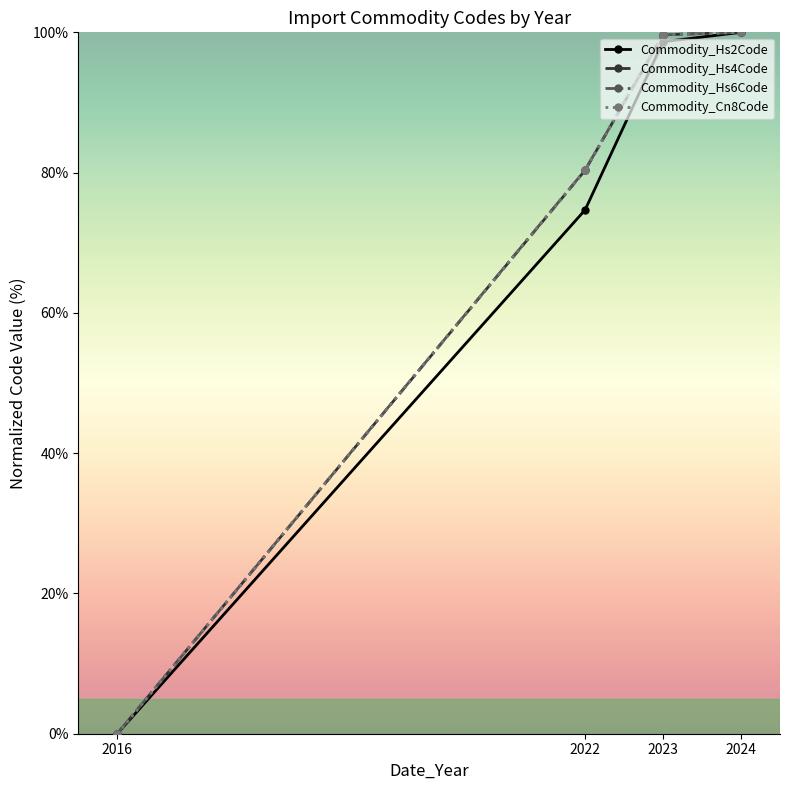

Where is Commodity_Hs6Code nearest to the value 50?

2022